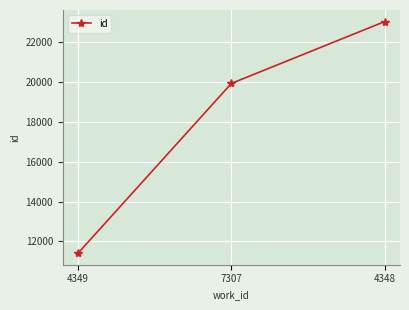

At which label is the value closest to 17208?

7307